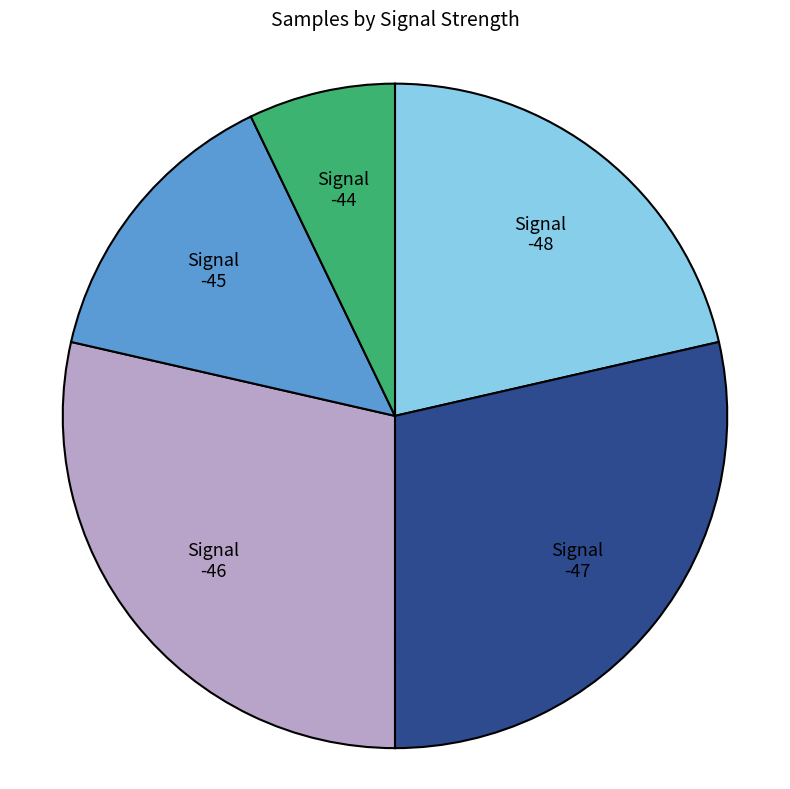

What is the smallest slice in the pie chart?

-44